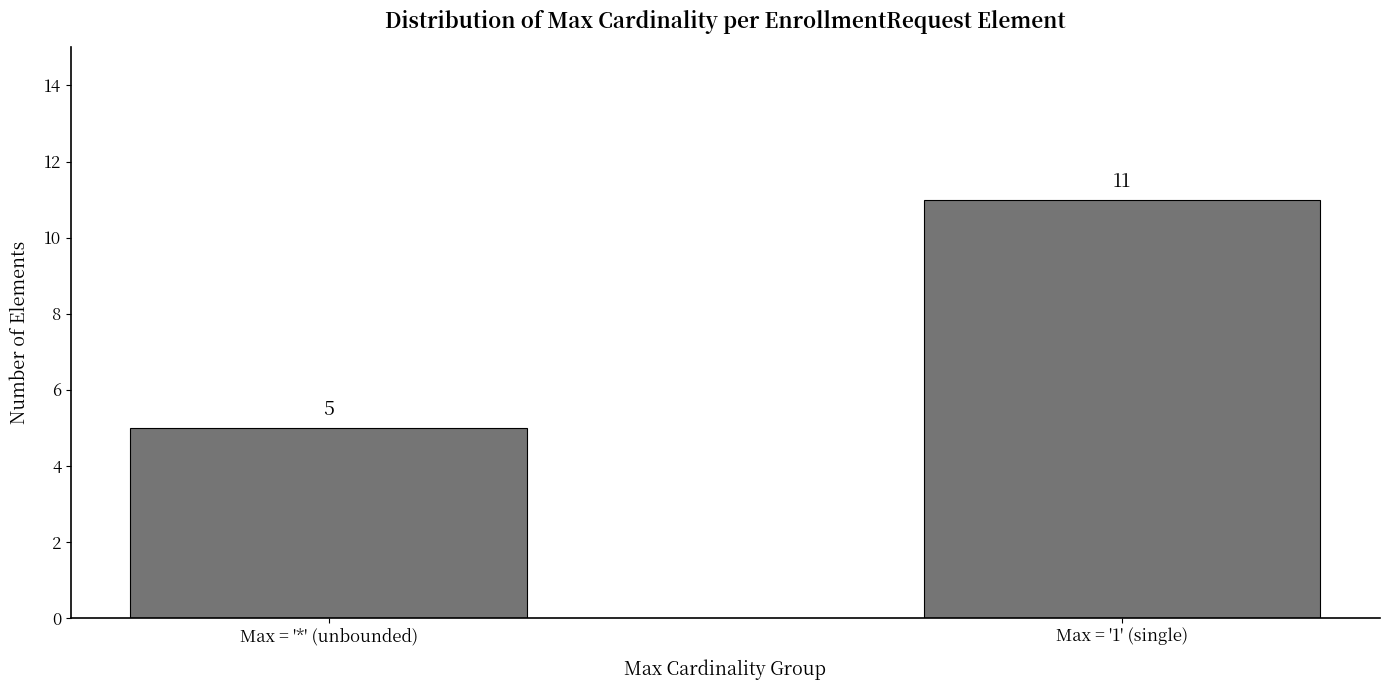

Count the values in the range 5 to 11.

2